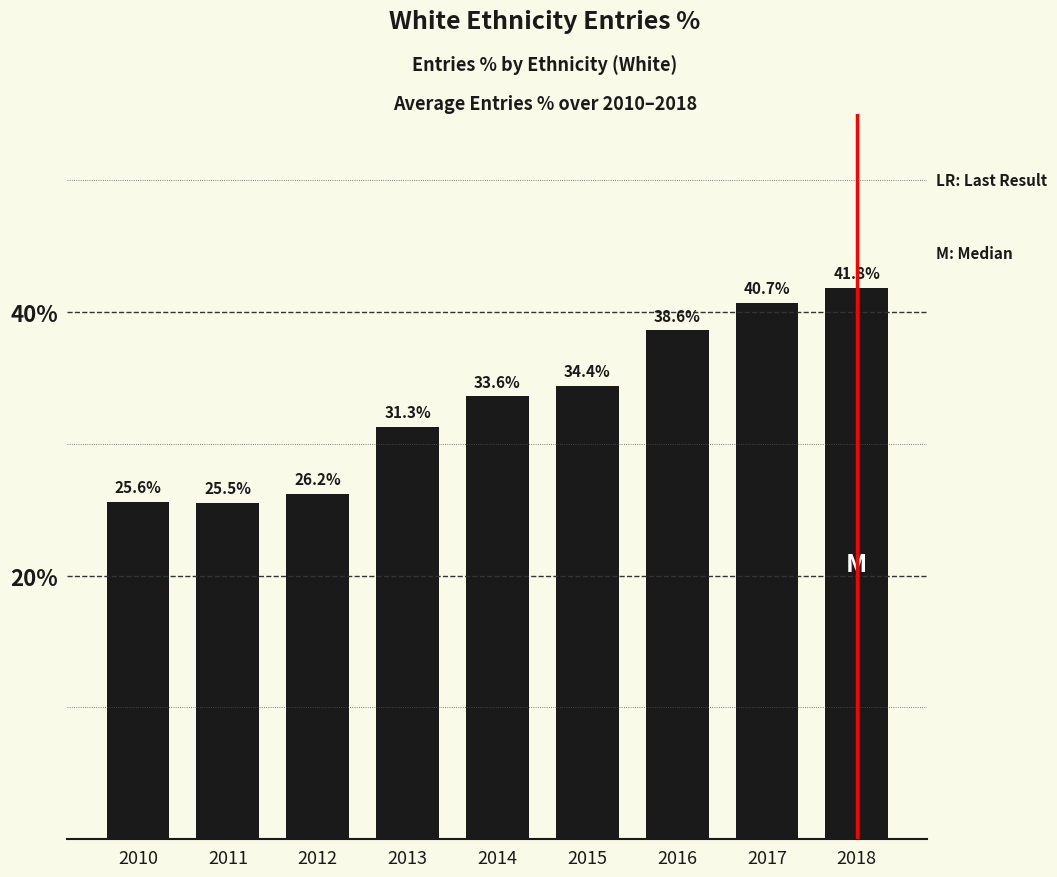

Rank the categories by value from highest to lowest.

2018, 2017, 2016, 2015, 2014, 2013, 2012, 2010, 2011